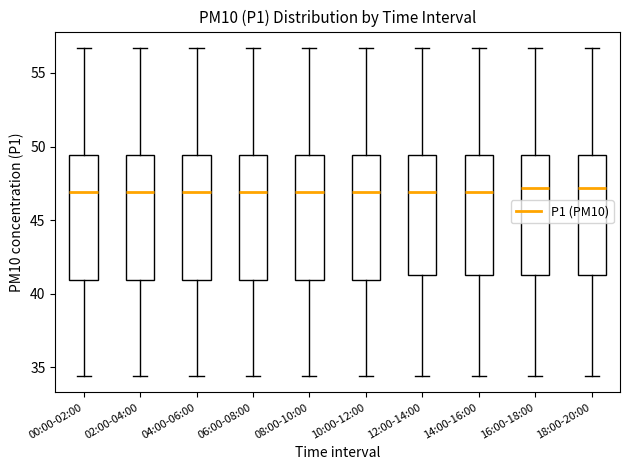

Where is the lower edge of the box for 10:00-12:00 on the y-axis? The values are not printed on the chart, so give them approximately, as read against the axis.

41.0